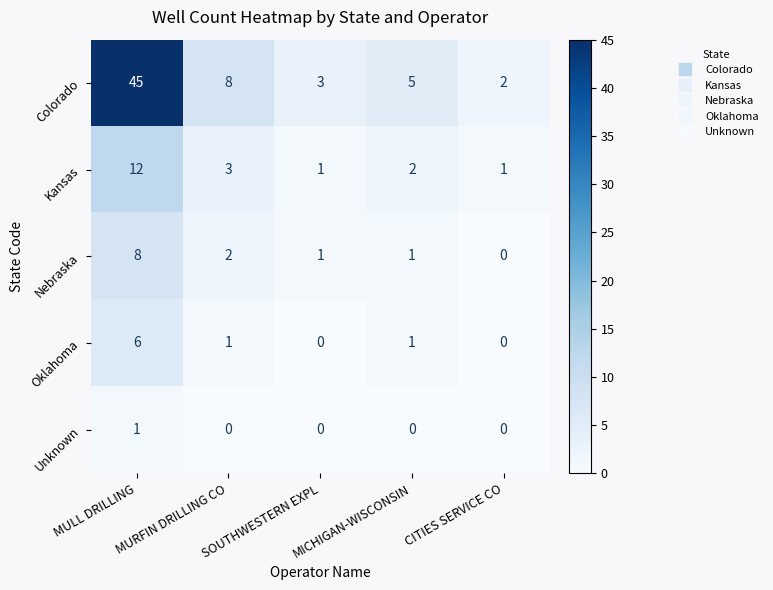

How many data points does each series have?

5